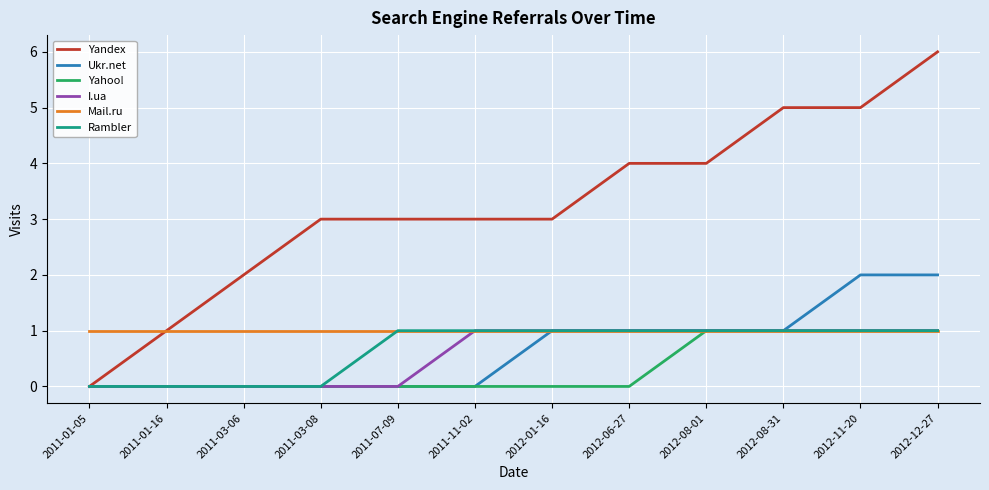

What position from the left is 2012-11-20?

11